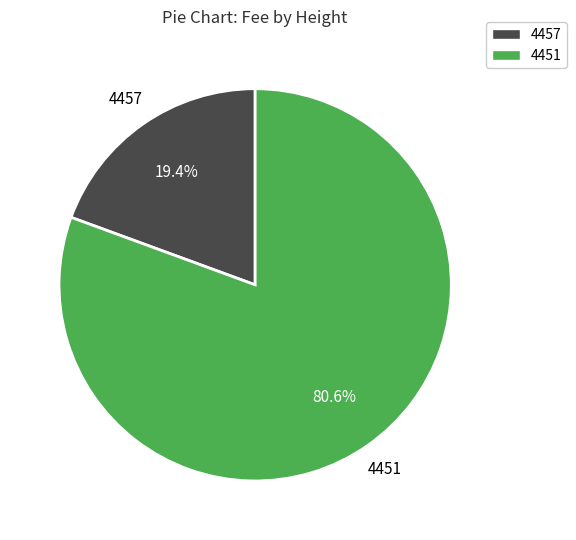

Between 4451 and 4457, which is larger?

4451